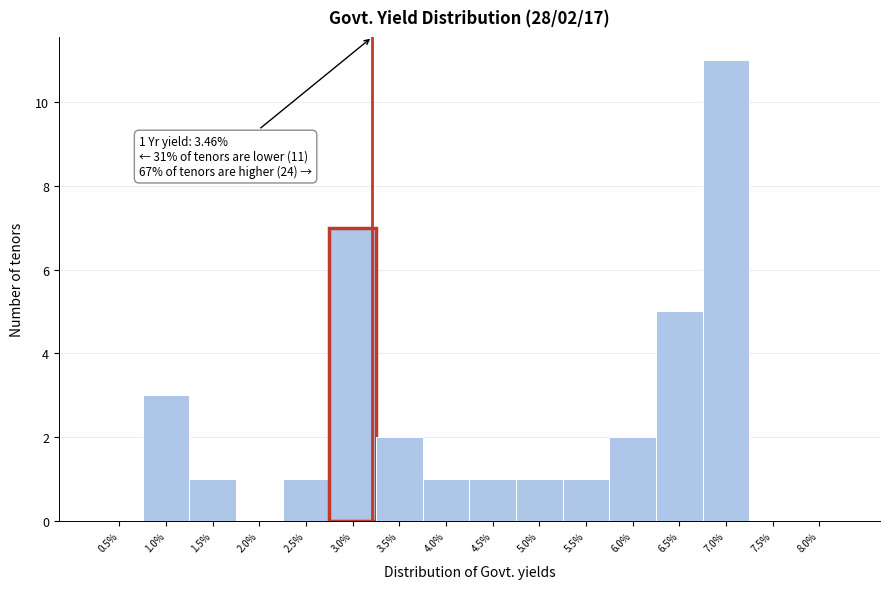

Reading left to right, list all the values displayed in this chart.

0.5%=0	1.0%=3	1.5%=1	2.0%=0	2.5%=1	3.0%=7	3.5%=2	4.0%=1	4.5%=1	5.0%=1	5.5%=1	6.0%=2	6.5%=5	7.0%=11	7.5%=0	8.0%=0